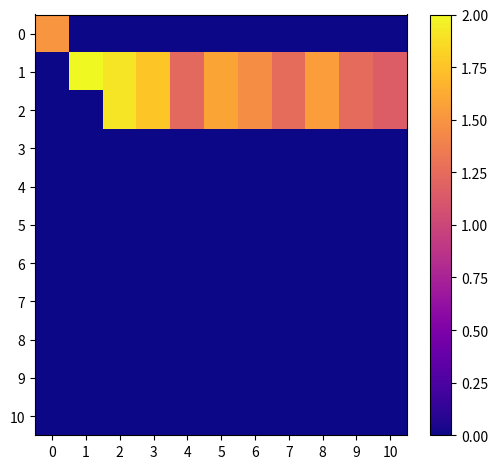

Reading left to right, what are all the values shown in this chart?

0: 0=13.5	1=0.0	2=0.0	3=0.0	4=0.0	5=0.0	6=0.0	7=0.0	8=0.0	9=0.0	10=0.0
1: 0=0.0	1=17.9	2=17.1	3=15.8	4=11.0	5=14.3	6=13.0	7=11.3	8=13.9	9=11.2	10=10.3
2: 0=0.0	1=0.0	2=17.1	3=15.8	4=11.0	5=14.3	6=13.0	7=11.3	8=13.9	9=11.2	10=10.3
3: 0=0.0	1=0.0	2=0.0	3=0.0	4=0.0	5=0.0	6=0.0	7=0.0	8=0.0	9=0.0	10=0.0
4: 0=0.0	1=0.0	2=0.0	3=0.0	4=0.0	5=0.0	6=0.0	7=0.0	8=0.0	9=0.0	10=0.0
5: 0=0.0	1=0.0	2=0.0	3=0.0	4=0.0	5=0.0	6=0.0	7=0.0	8=0.0	9=0.0	10=0.0
6: 0=0.0	1=0.0	2=0.0	3=0.0	4=0.0	5=0.0	6=0.0	7=0.0	8=0.0	9=0.0	10=0.0
7: 0=0.0	1=0.0	2=0.0	3=0.0	4=0.0	5=0.0	6=0.0	7=0.0	8=0.0	9=0.0	10=0.0
8: 0=0.0	1=0.0	2=0.0	3=0.0	4=0.0	5=0.0	6=0.0	7=0.0	8=0.0	9=0.0	10=0.0
9: 0=0.0	1=0.0	2=0.0	3=0.0	4=0.0	5=0.0	6=0.0	7=0.0	8=0.0	9=0.0	10=0.0
10: 0=0.0	1=0.0	2=0.0	3=0.0	4=0.0	5=0.0	6=0.0	7=0.0	8=0.0	9=0.0	10=0.0